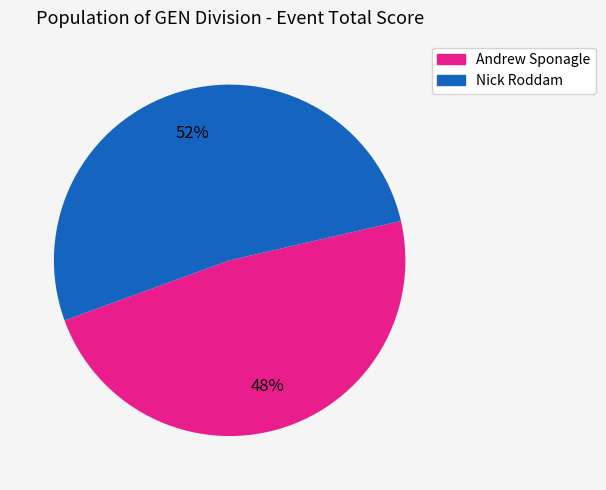

Does any single category account for the majority?

Yes